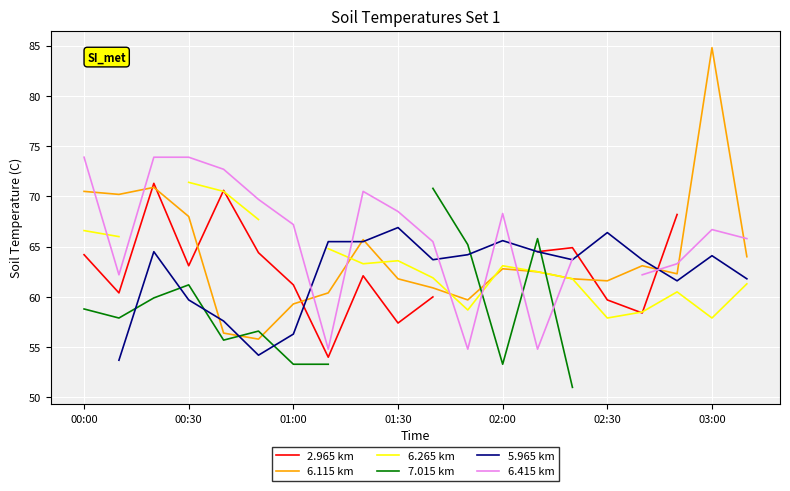

What is the highest value of the 6.115 km series?

84.8